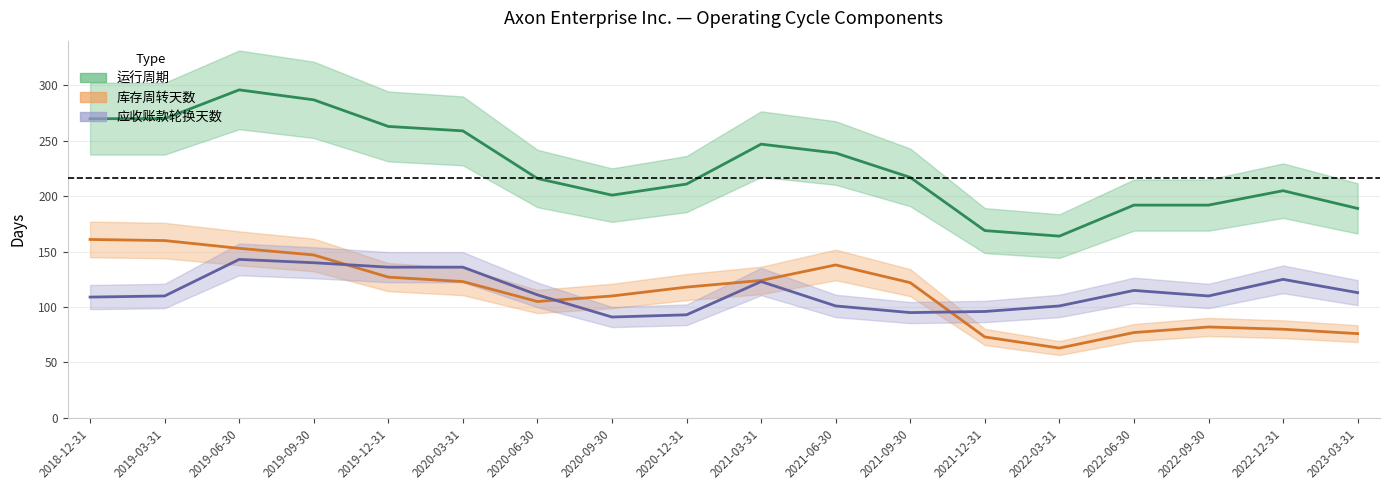

At how many categories does at least one series exceed 215?

10